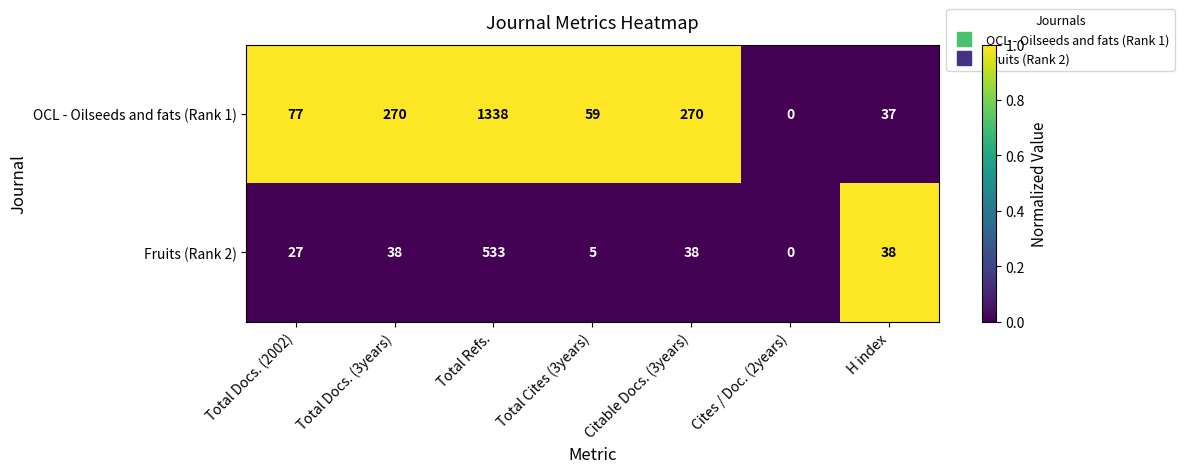

Which series changed the most between Total Cites (3years) and Citable Docs. (3years)?

OCL - Oilseeds and fats (Rank 1)